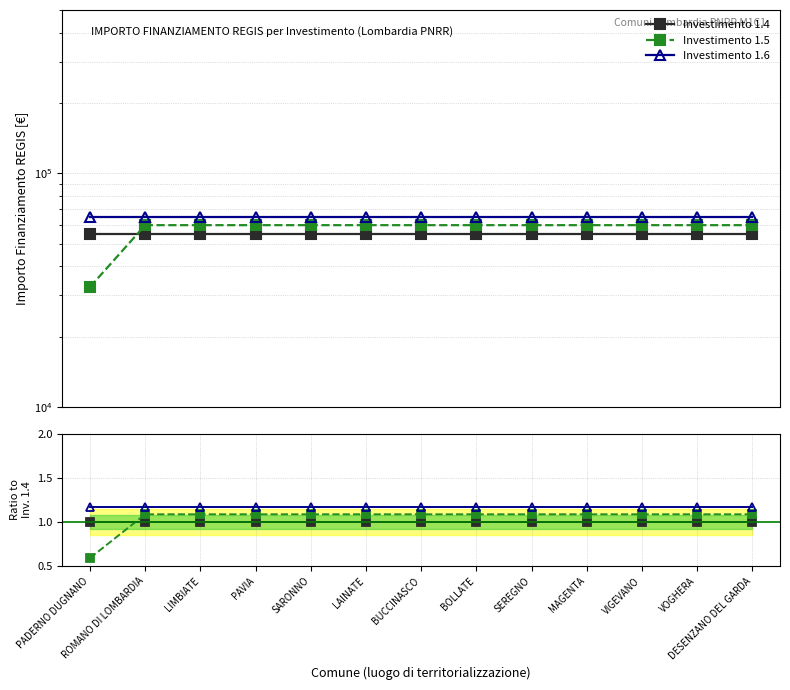

How many lines are shown in the chart?

3